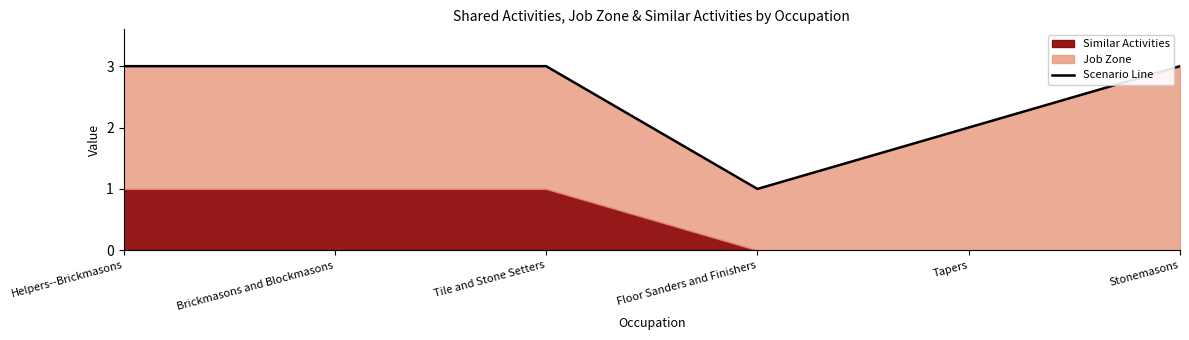

True or false: the data shows 3 at Tile and Stone Setters.

True